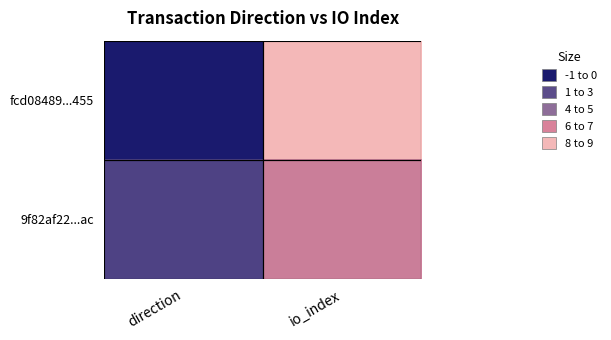

At how many categories does at least one series exceed 5?

1